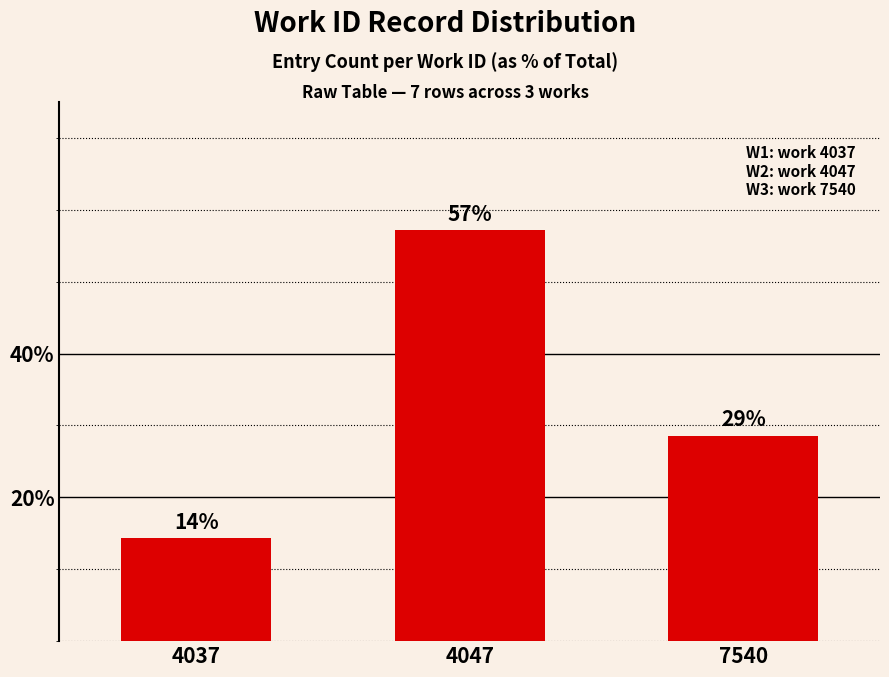

How many bars are there in total?

3